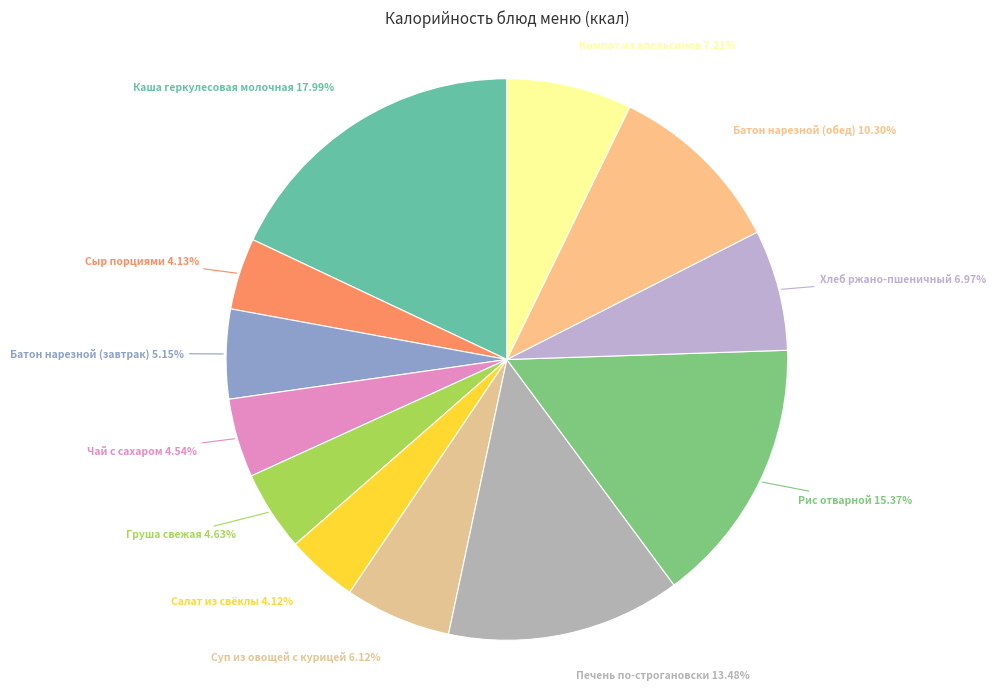

How many segments does this pie chart have?

12